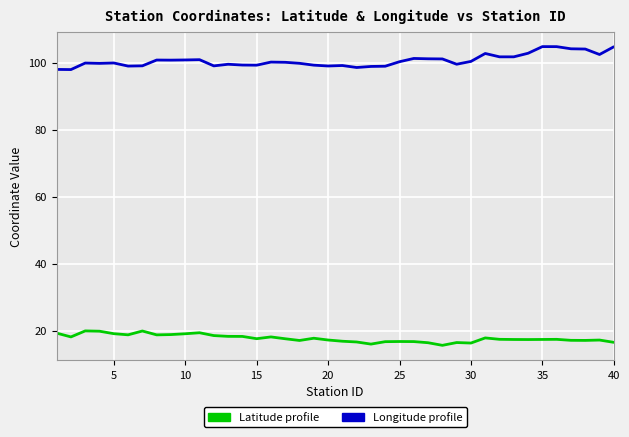

What is the minimum value shown in the chart?

15.7